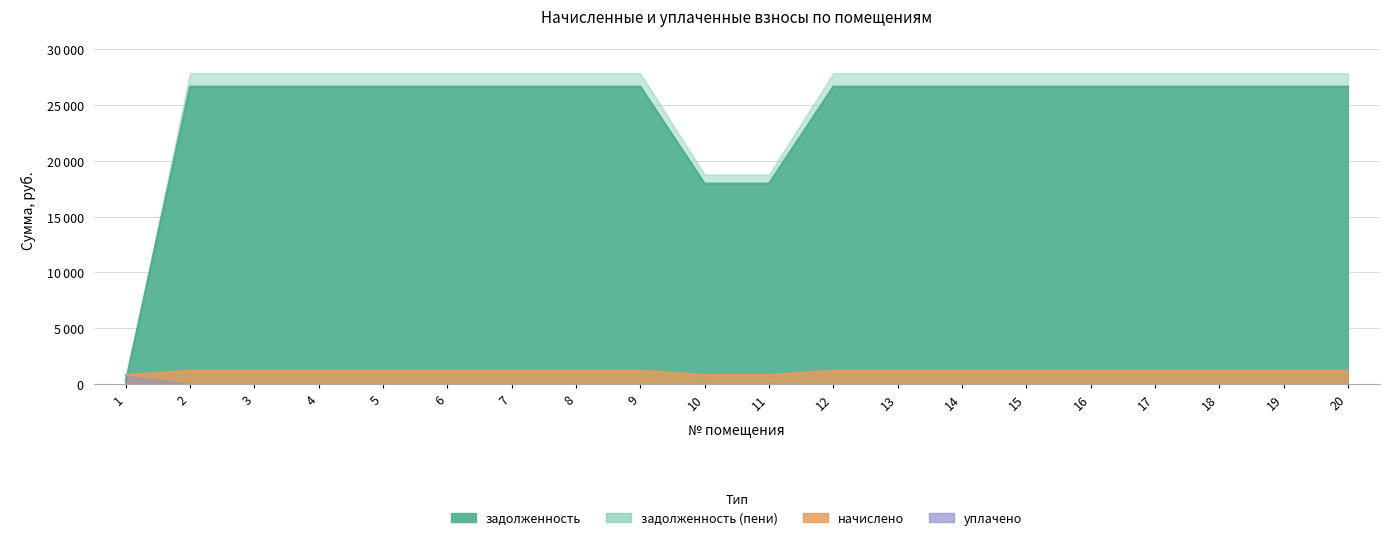

What is the sum of all начислено values?

22826.4